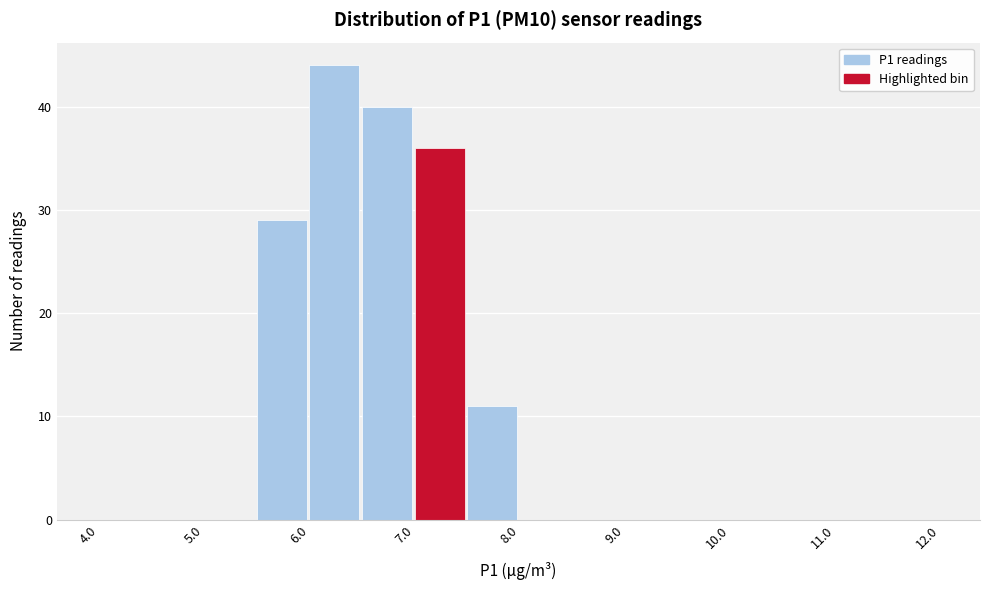

Reading left to right, list every bar in this chart as the range it spans on the x-axis followed by its height. The values are not printed on the chart, so give them approximately, as read against the axis.

4.0 to 4.5: 0
4.5 to 5.0: 0
5.0 to 5.5: 0
5.5 to 6.0: 29
6.0 to 6.5: 44
6.5 to 7.0: 40
7.0 to 7.5: 36
7.5 to 8.0: 11
8.0 to 8.5: 0
8.5 to 9.0: 0
9.0 to 9.5: 0
9.5 to 10.0: 0
10.0 to 10.5: 0
10.5 to 11.0: 0
11.0 to 11.5: 0
11.5 to 12.0: 0